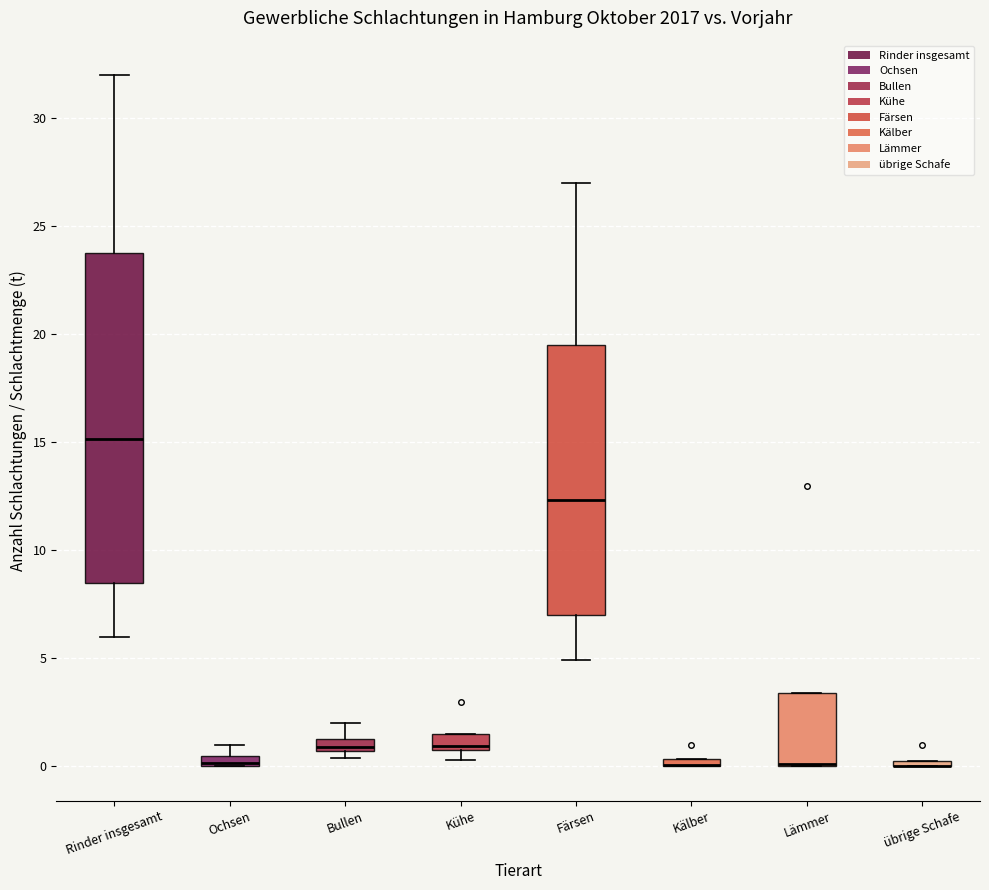

Where is the upper edge of the box for Rinder insgesamt on the y-axis? The values are not printed on the chart, so give them approximately, as read against the axis.

24.0